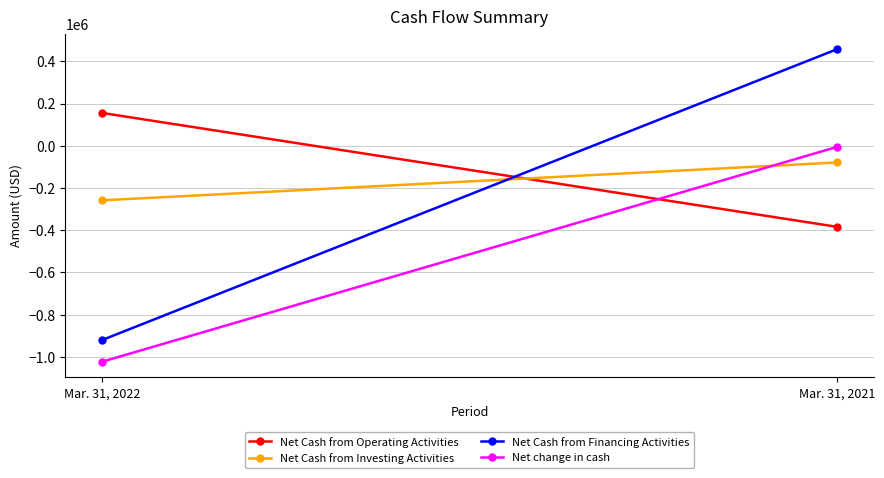

The Net Cash from Operating Activities series shows -383648 at Mar. 31, 2021. True or false?

True